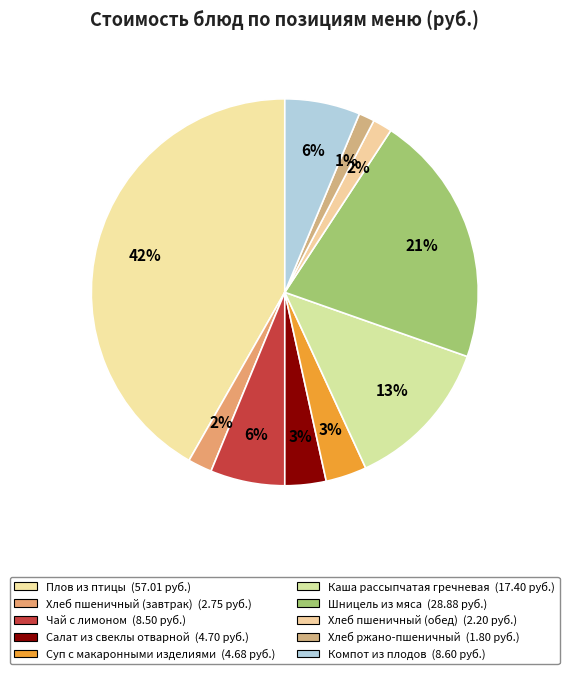

How many segments does this pie chart have?

10